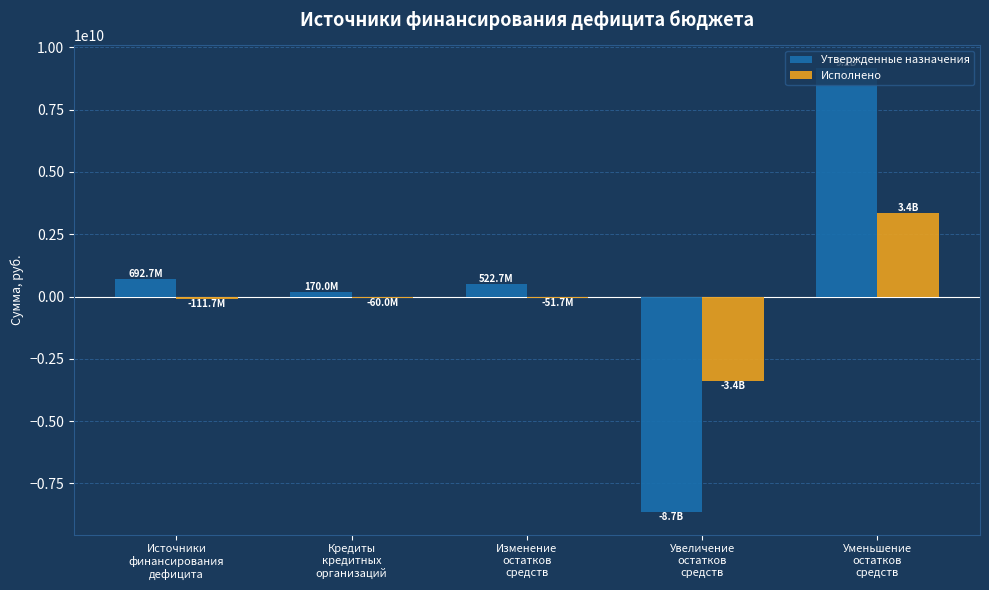

What is the sum of the Утвержденные назначения values at Кредиты
кредитных
организаций and Уменьшение
остатков
средств?

9354786960.6